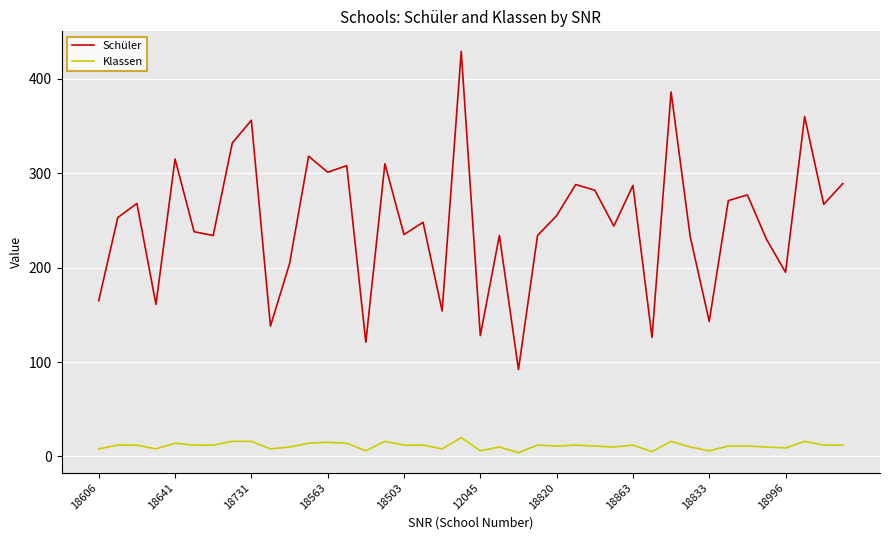

How many lines are shown in the chart?

2